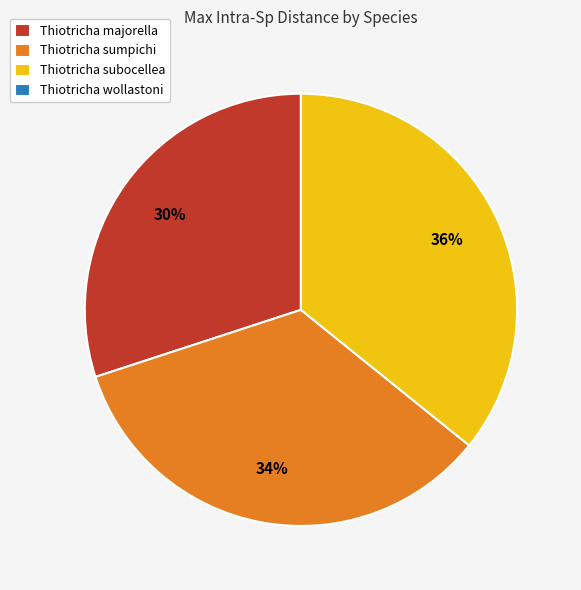

True or false: Thiotricha sumpichi accounts for 34% of the total.

True